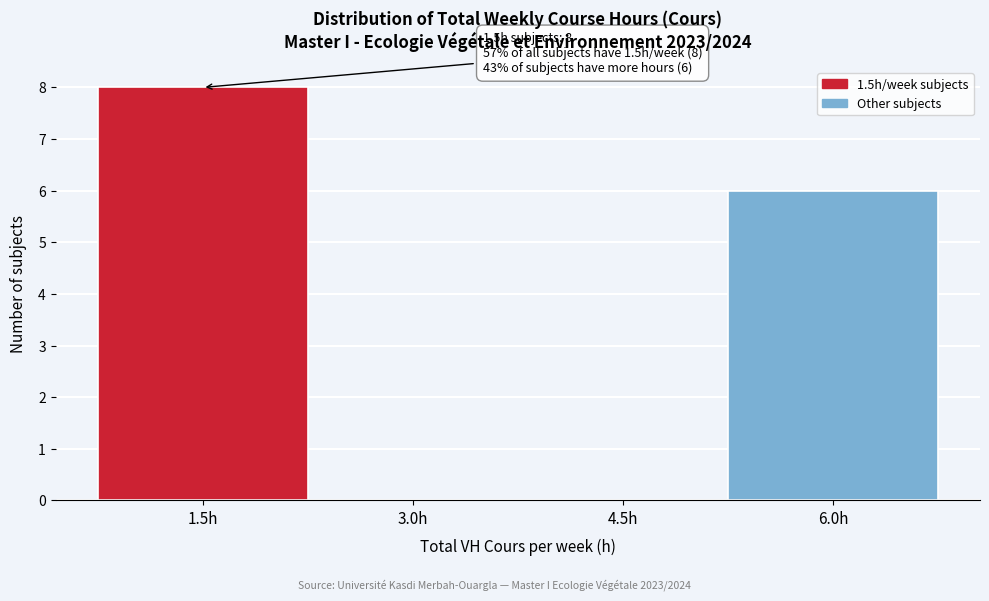

Which range on the x-axis has the tallest bar?

0.75 to 2.25